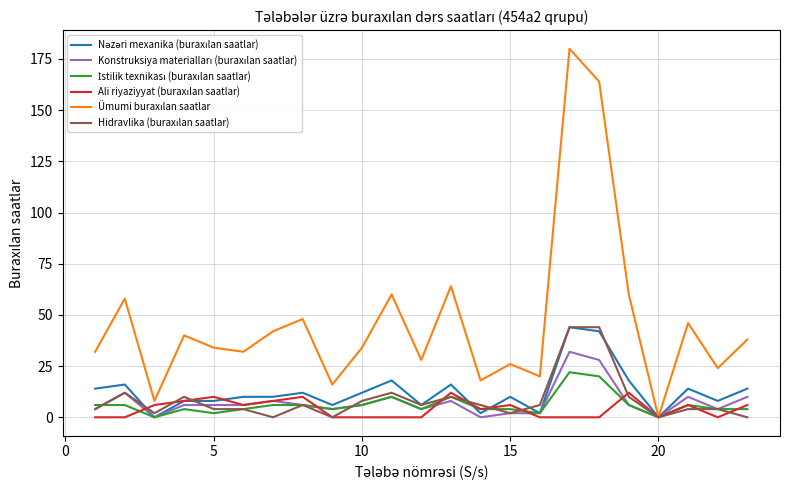

What is the maximum value shown in the chart?

180